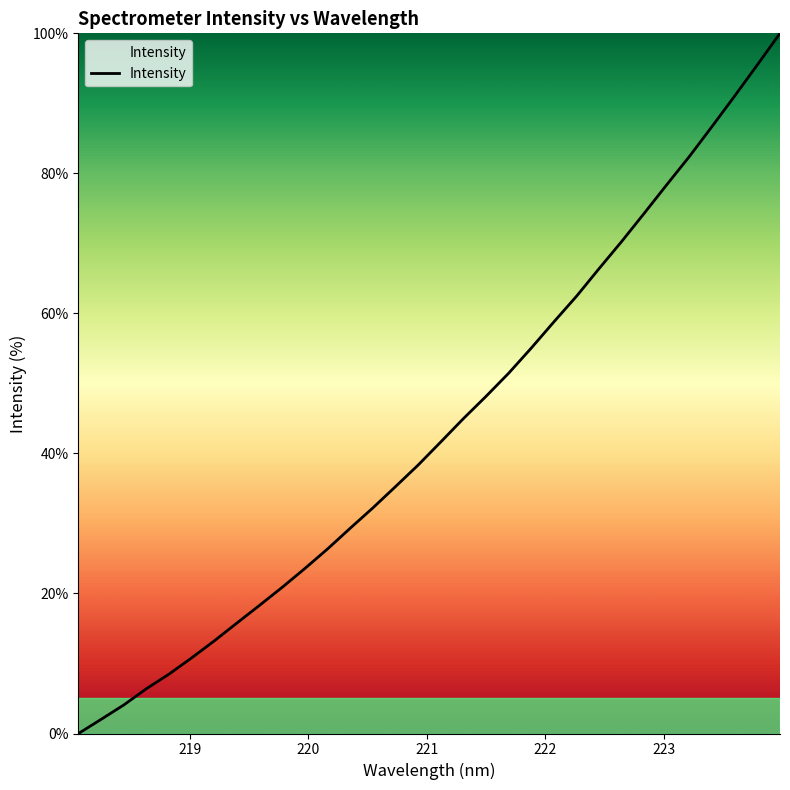

What is the maximum value shown in the chart?

100.0